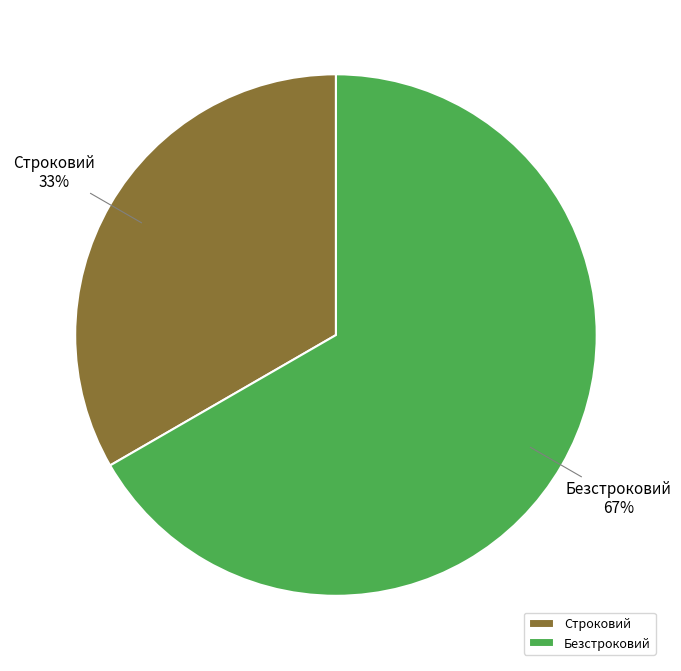

Combined, do Строковий and Безстроковий account for over 50%?

Yes